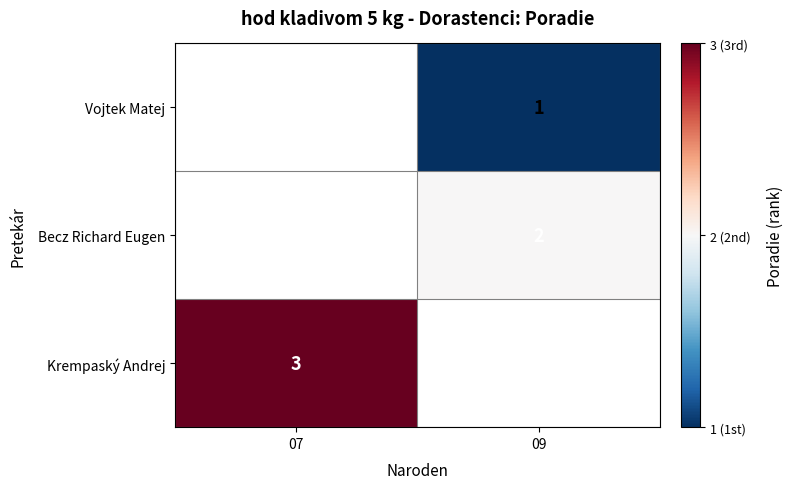

Is it true that Krempaský Andrej equals 3 at 07?

True